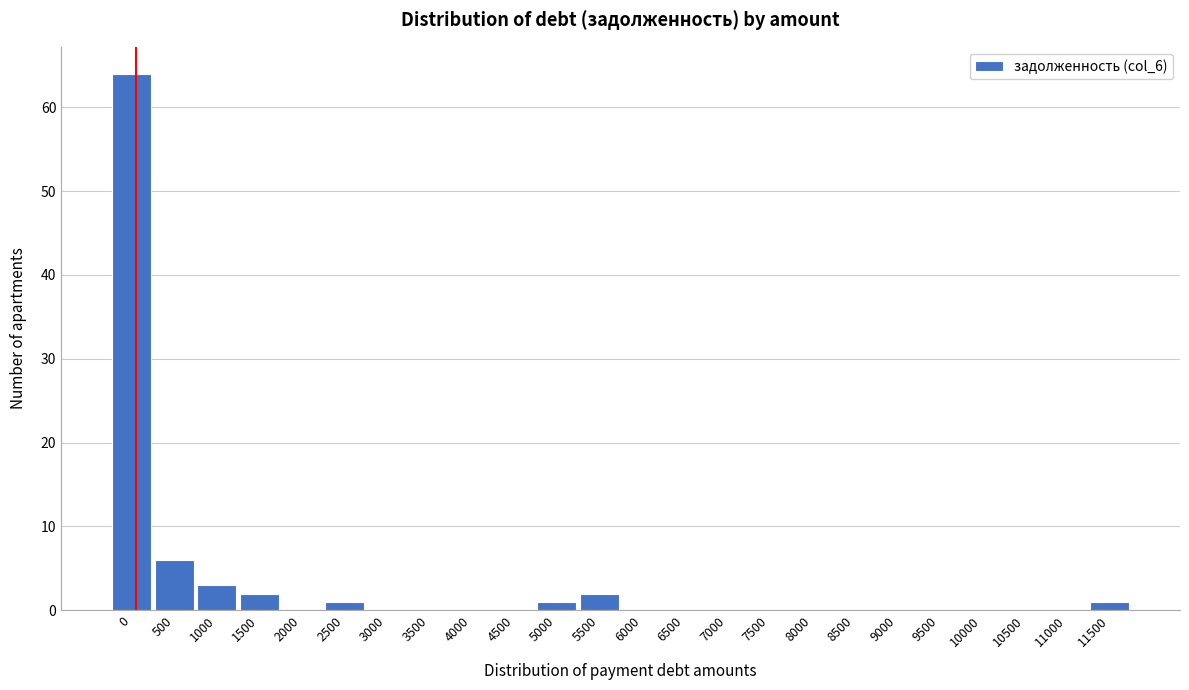

Reading right to left, transcribe all the data shown in this chart.

11500=1	11000=0	10500=0	10000=0	9500=0	9000=0	8500=0	8000=0	7500=0	7000=0	6500=0	6000=0	5500=2	5000=1	4500=0	4000=0	3500=0	3000=0	2500=1	2000=0	1500=2	1000=3	500=6	0=64